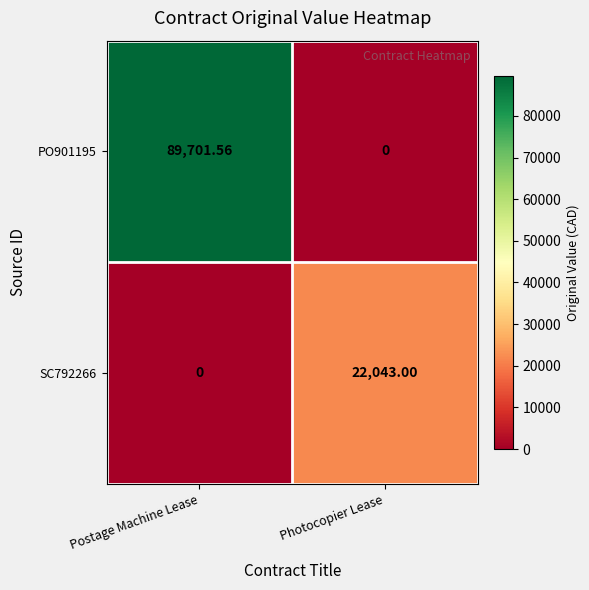

How many series are shown in this chart?

2